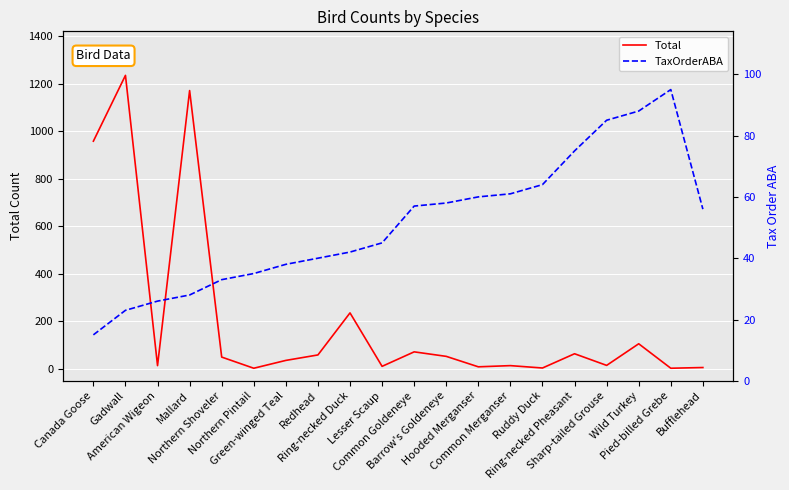

At which category is the sum across all series the highest?

Gadwall